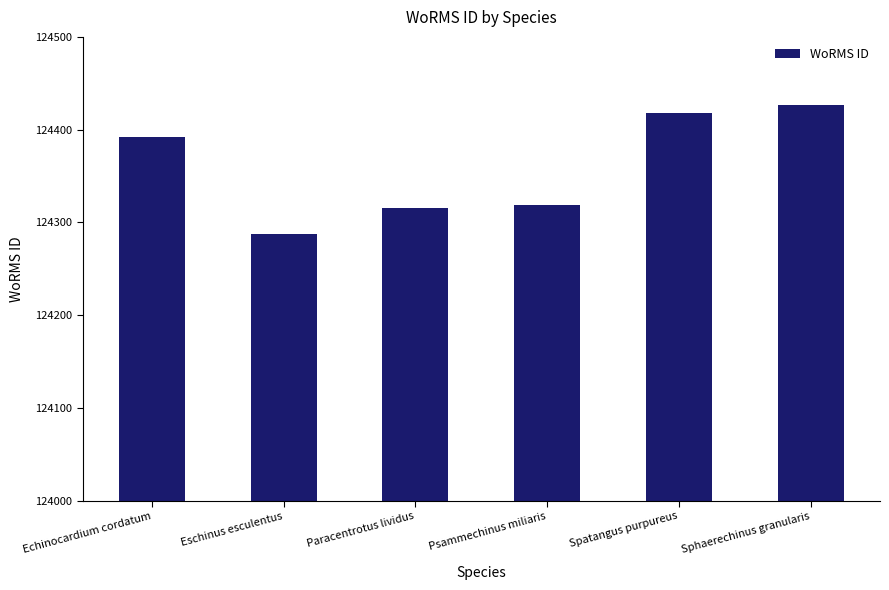

Reading right to left, what are all the values shown in this chart?

124427	124418	124319	124316	124287	124392